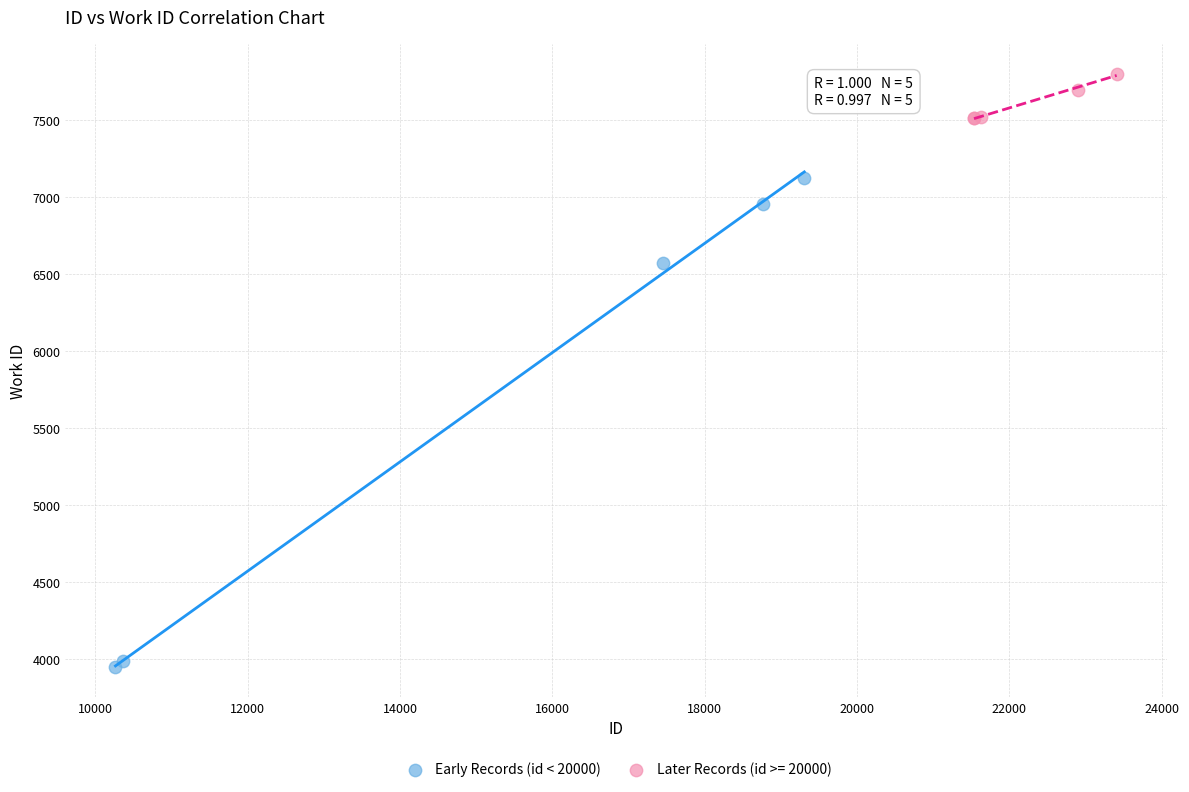

Which series has the widest spread of Y values?

Early Records (id < 20000)